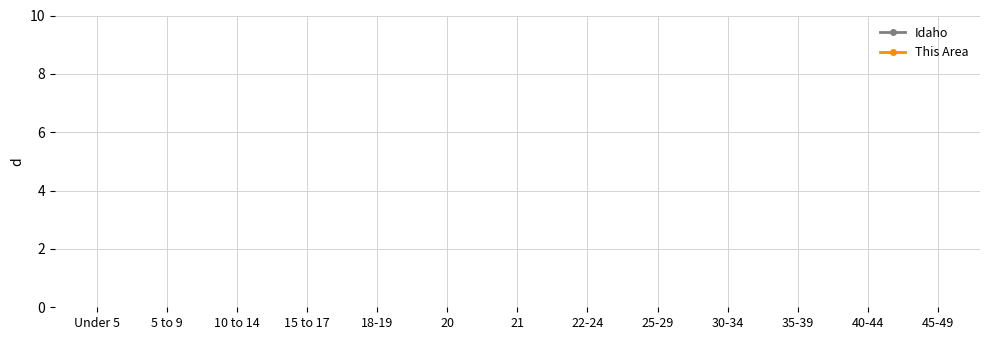

Is this an area chart (filled region under the line)?

No